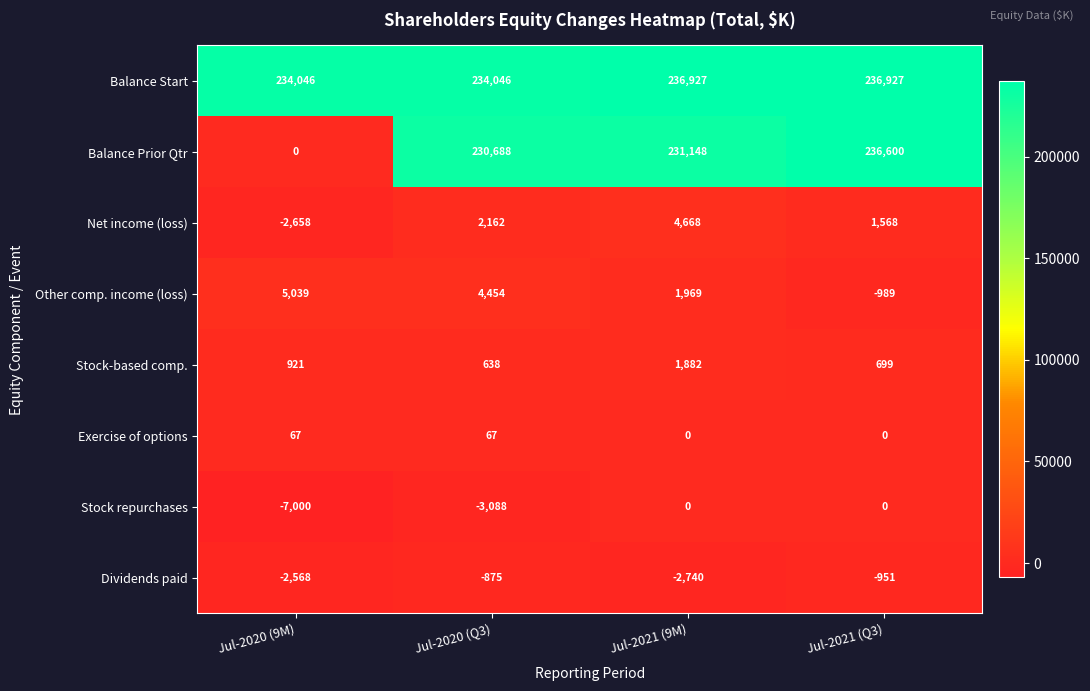

List the labels in order of Balance Prior Qtr value, largest first.

Jul-2021 (Q3), Jul-2021 (9M), Jul-2020 (Q3), Jul-2020 (9M)